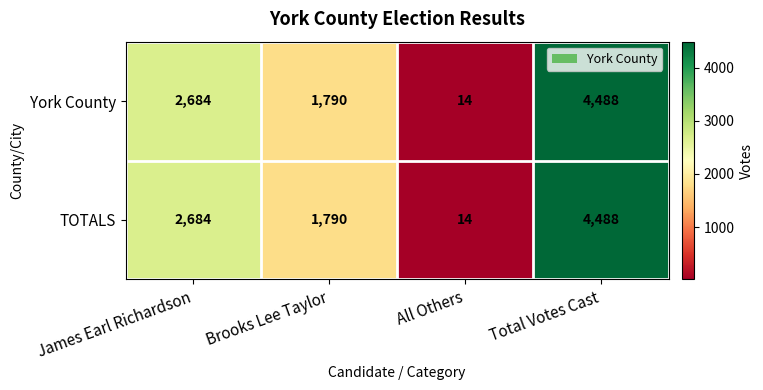

The value of TOTALS at James Earl Richardson is 3909. True or false?

False